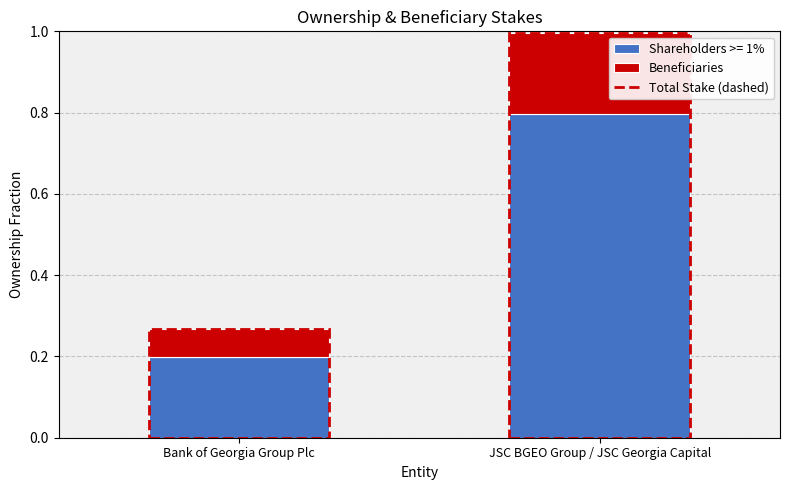

Are the bars horizontal?

No